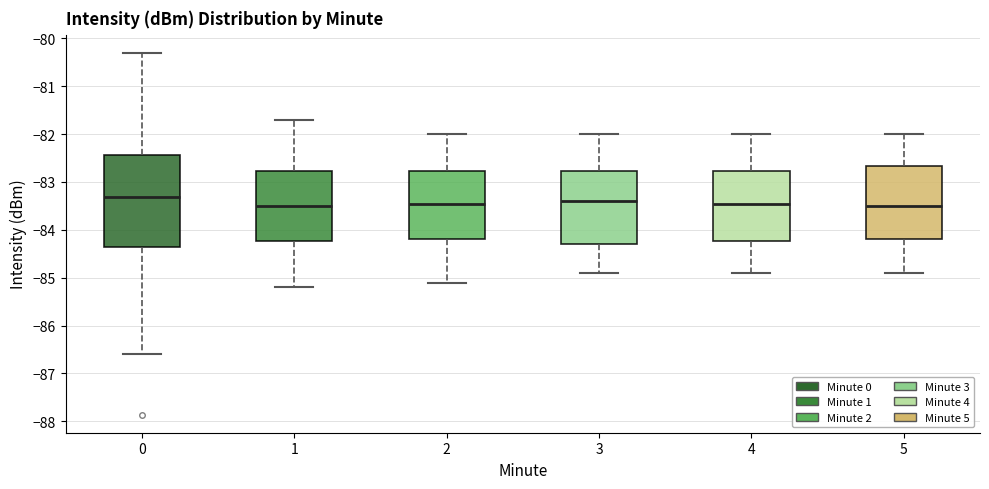

Where is the lower edge of the box at x = 4 on the y-axis? The values are not printed on the chart, so give them approximately, as read against the axis.

-84.2